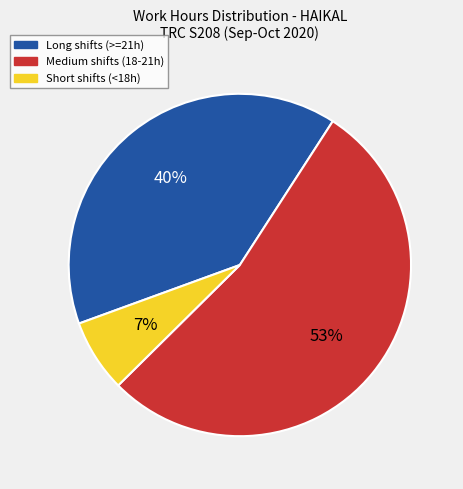

Which category has the biggest portion of the pie?

Medium shifts (18-21h)